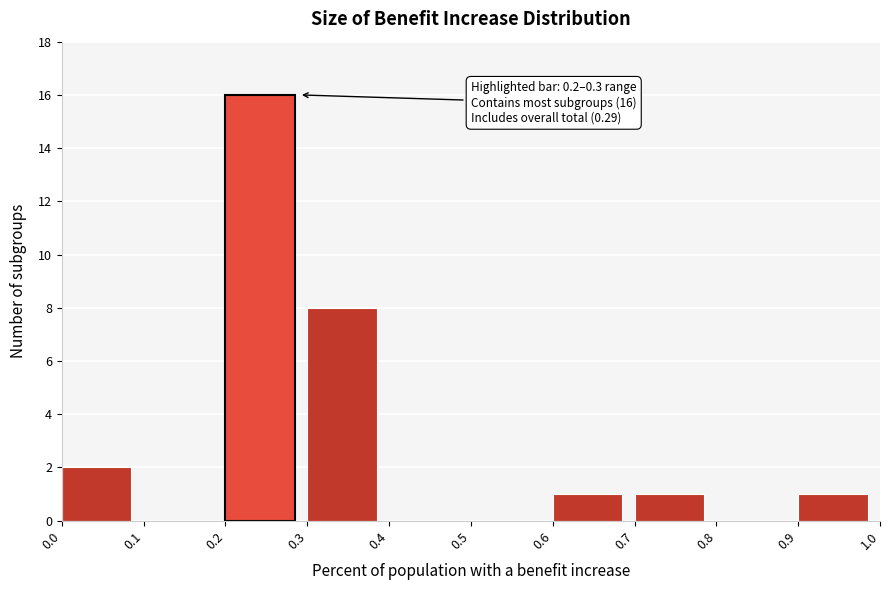

Over which range of the x-axis is the bar tallest?

0.2 to 0.3